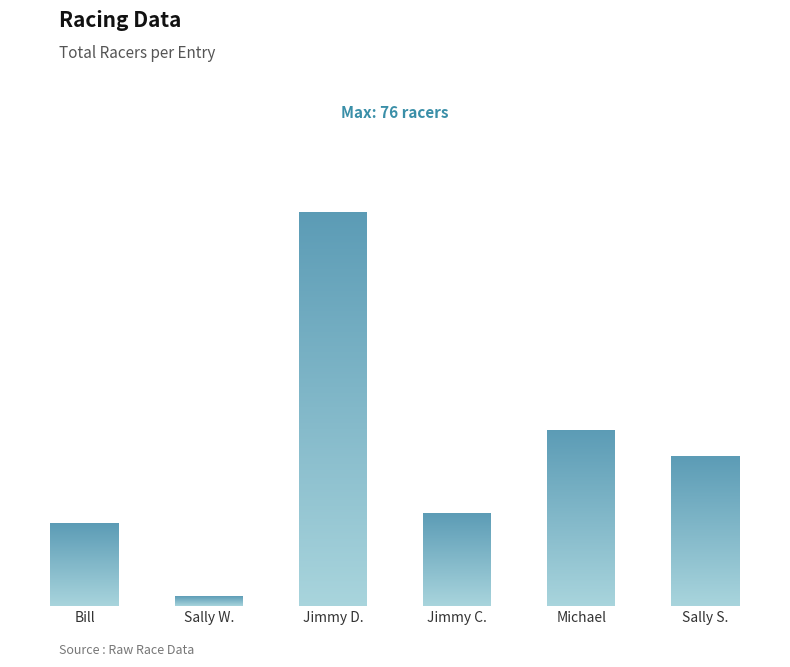

Which label corresponds to the largest value in the chart?

Jimmy D.